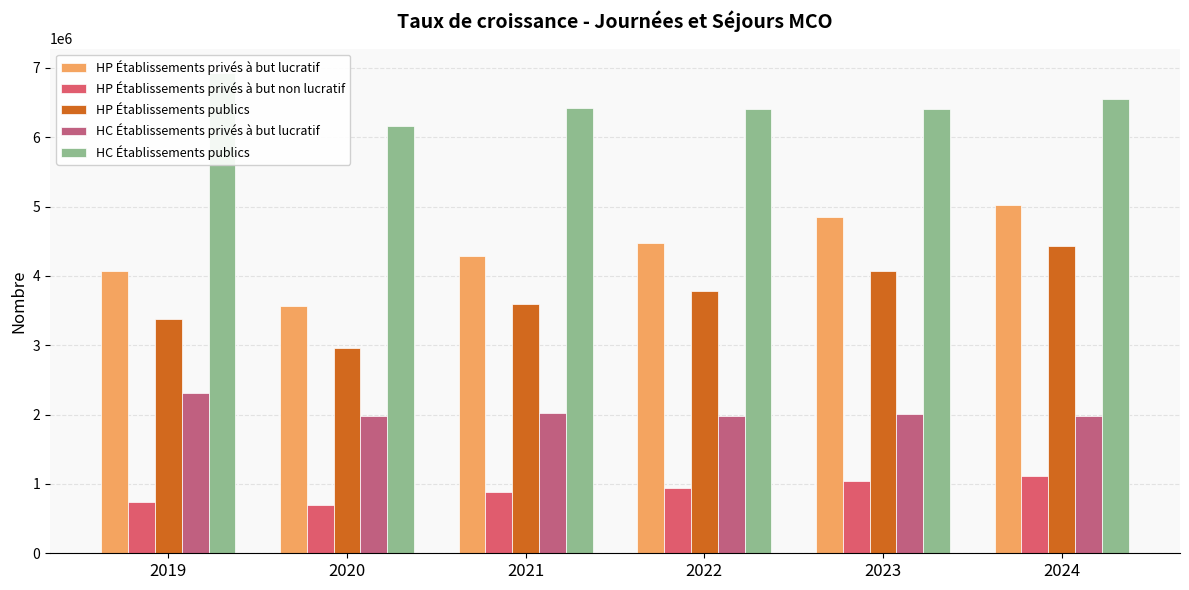

List the series in order of their peak value, highest first.

HC Établissements publics, HP Établissements privés à but lucratif, HP Établissements publics, HC Établissements privés à but lucratif, HP Établissements privés à but non lucratif